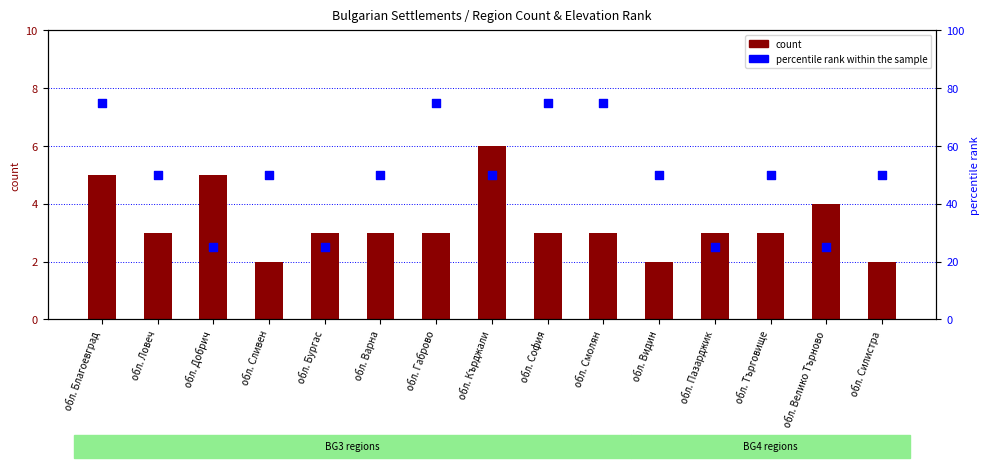

At which category is the sum across all series the highest?

обл. Благоевград